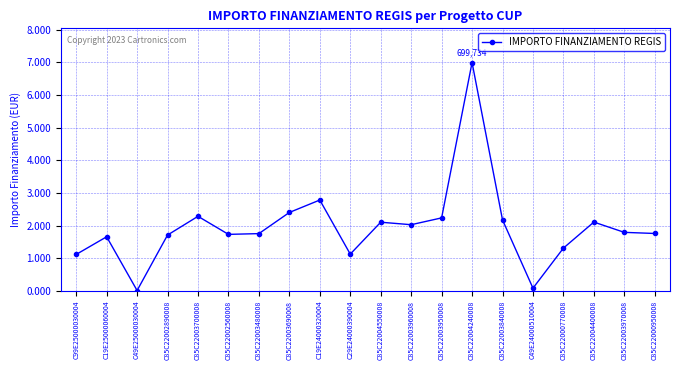

Rank the categories by value from highest to lowest.

C85C22004240008, C19E24000320004, C85C22003690008, C85C22003700008, C85C22003950008, C85C22003840008, C85C22004400008, C85C22004550008, C85C22003960008, C85C22003970008, C85C22000950008, C85C22003480008, C85C22002560008, C85C22002890008, C19E25000060004, C85C22000770008, C29E24000390004, C99E25000030004, C49E24000510004, C49E25000030004